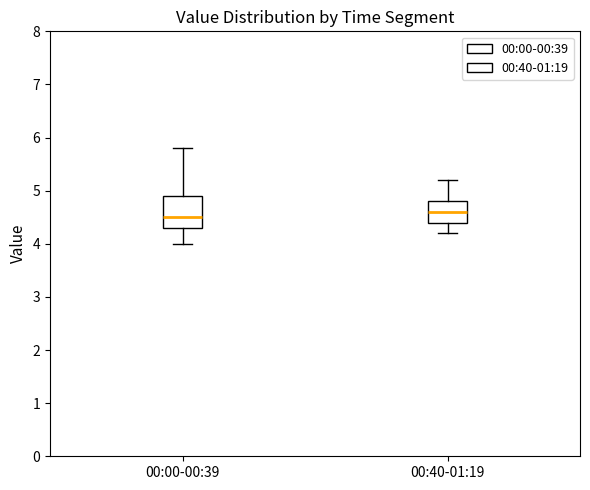

Reading left to right, transcribe this box plot: for each box, give where its median line is, the range the box spans, and where its two whiskers end, as read against the y-axis. The values are not printed on the chart, so give them approximately, as read against the axis.

00:00-00:39: median 4.5, box 4.3 to 4.9, whiskers 4.0 to 5.8
00:40-01:19: median 4.6, box 4.4 to 4.8, whiskers 4.2 to 5.2